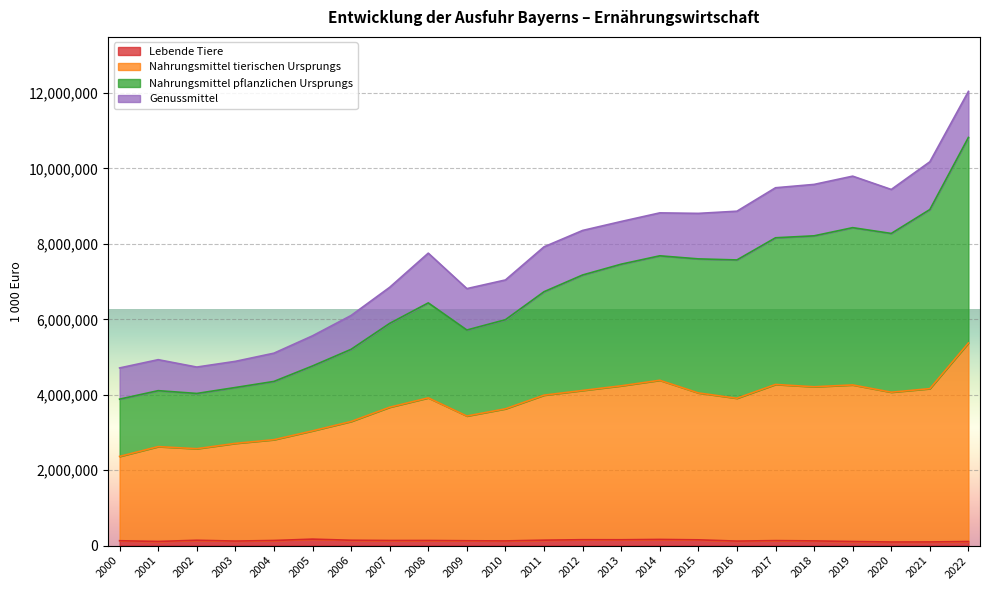

At which category is the sum across all series the highest?

2022